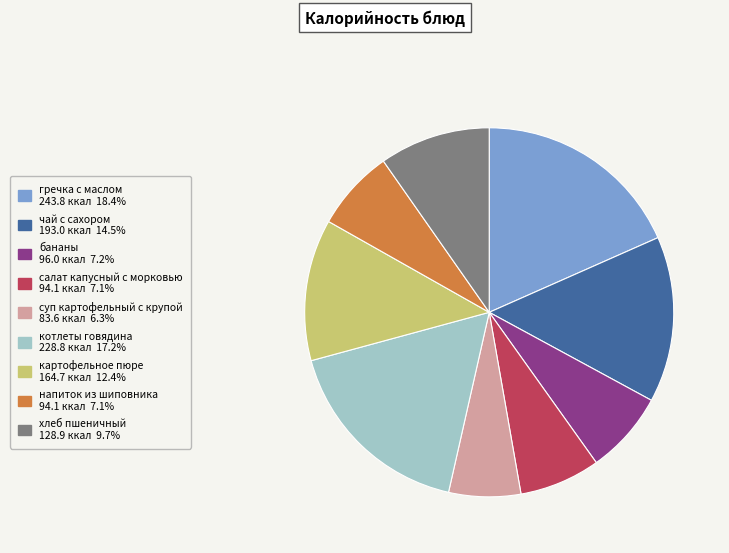

Is гречка с маслом the majority of the pie?

No